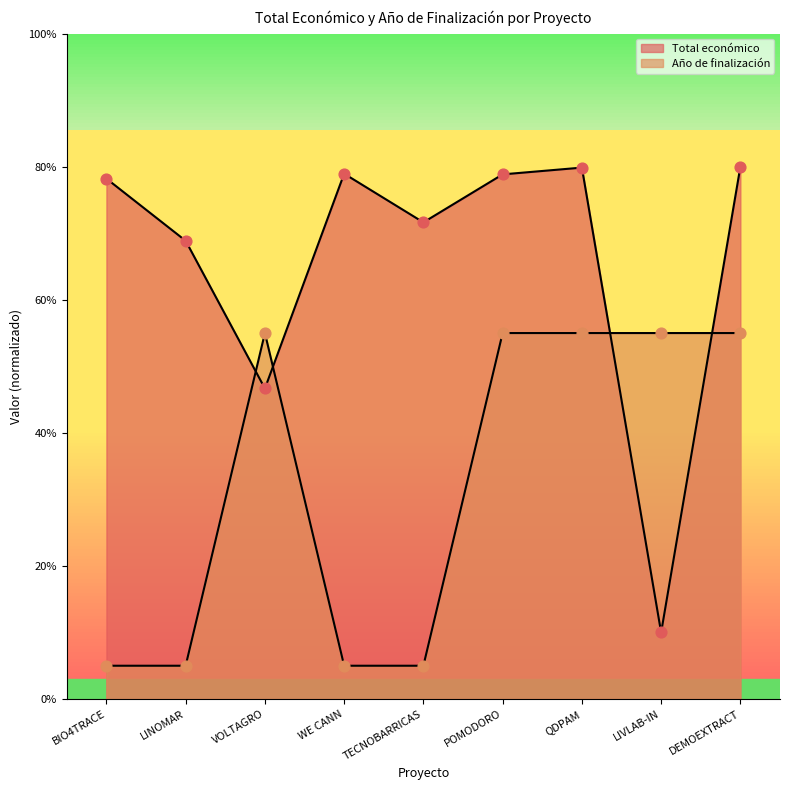

What is the total value across all series at POMODORO?

1193693.7